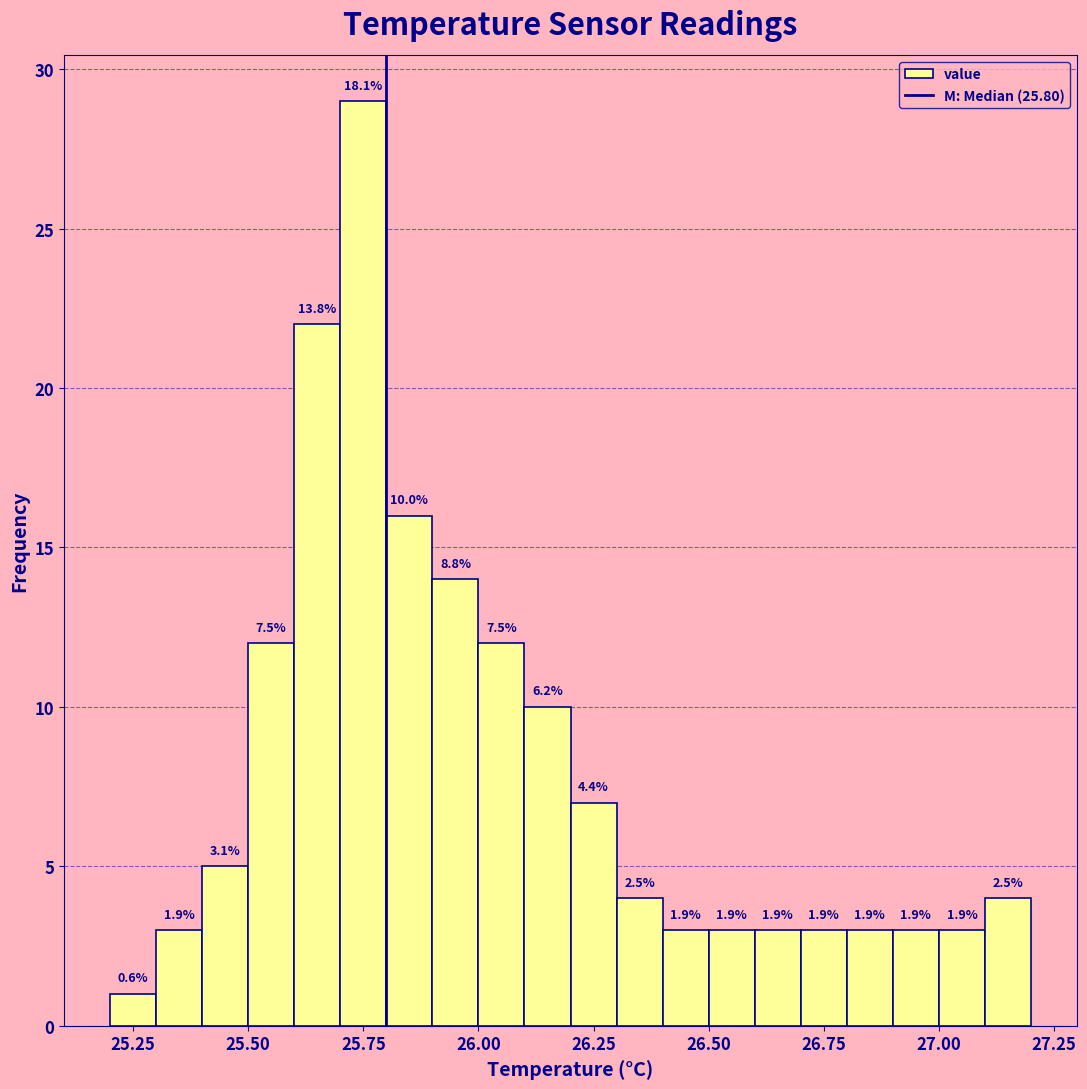

Read against the x-axis, roughly where is the centre of the tallest bar?

25.75